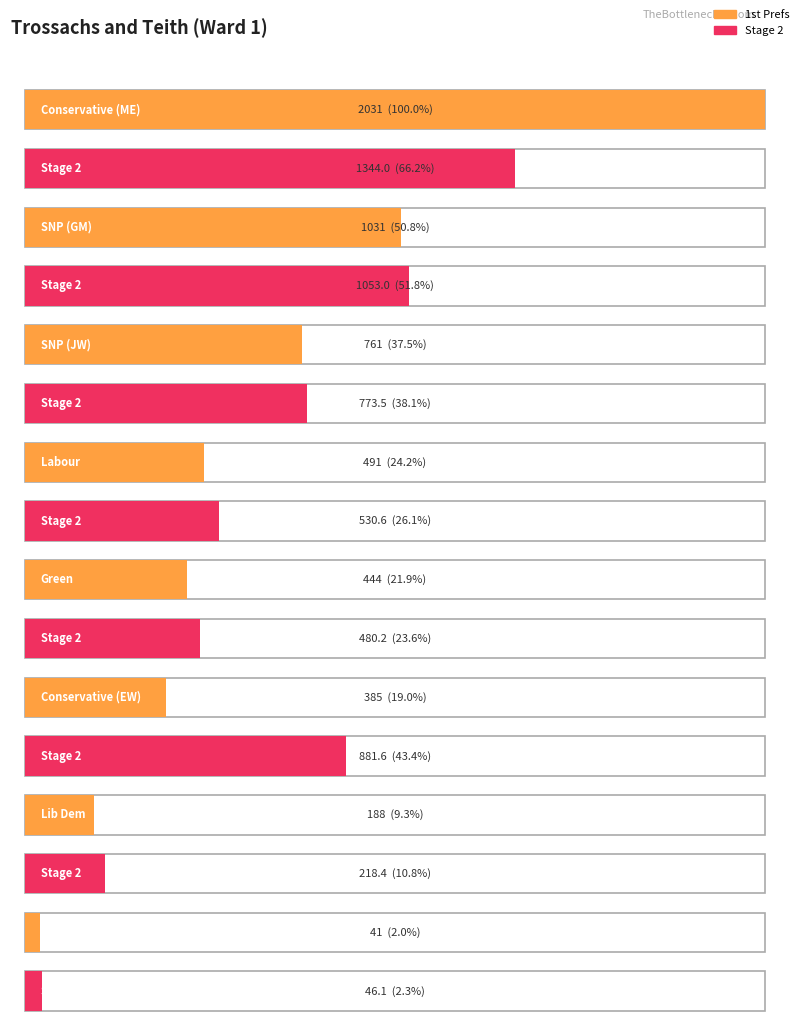

How many bars are there in each group?

2